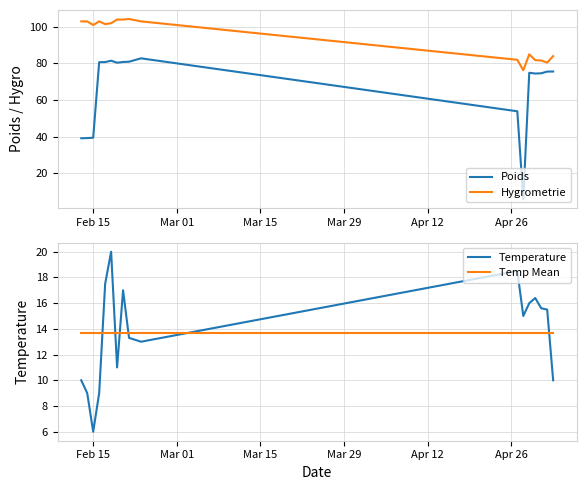

True or false: Hygrometrie and Poids cross at least once.

False